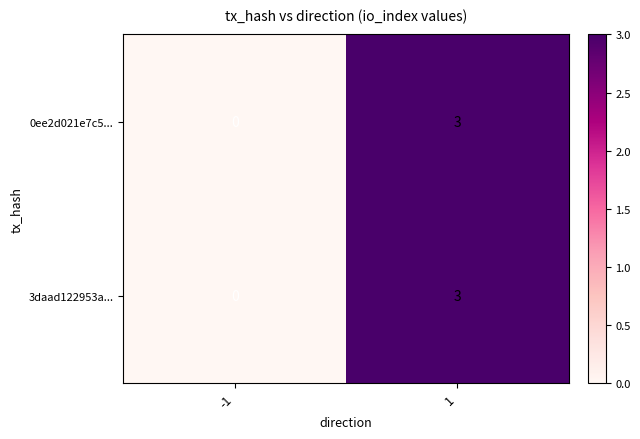

List the labels in order of 3daad122953a... value, largest first.

1, -1